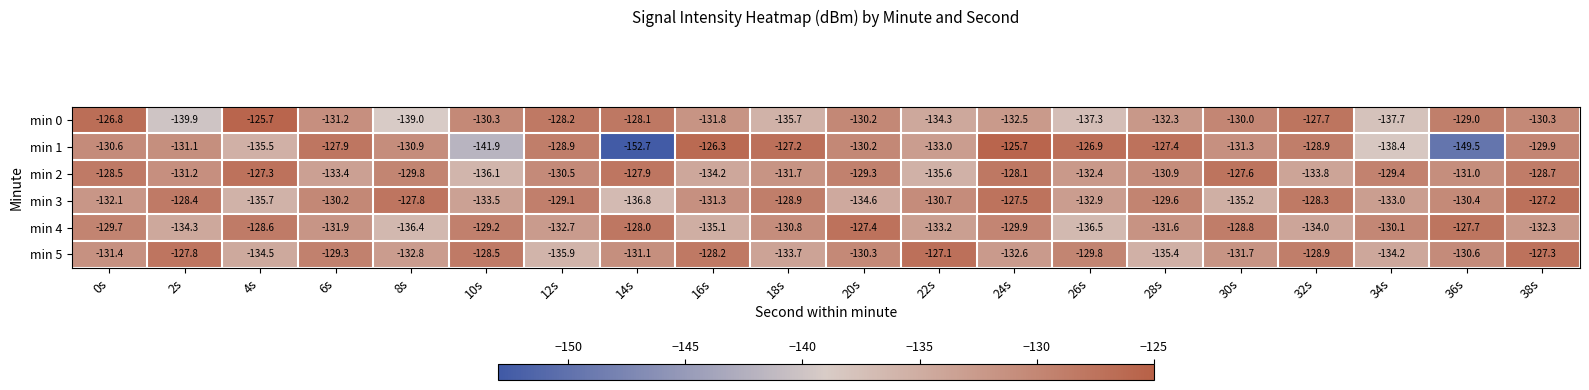

Rank the series at 34s from lowest to highest value.

min 1, min 0, min 5, min 3, min 4, min 2